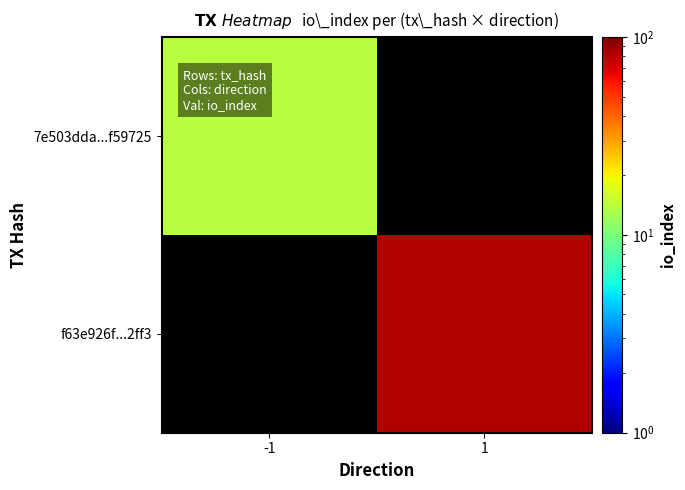

Rank the series at -1 from lowest to highest value.

f63e926f...2ff3, 7e503dda...f59725